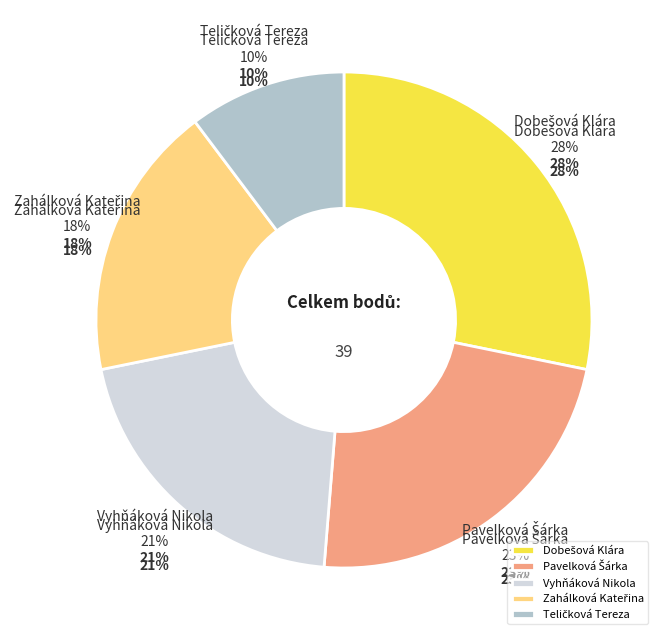

Rank the categories by value from highest to lowest.

Dobešová Klára, Pavelková Šárka, Vyhňáková Nikola, Zahálková Kateřina, Teličková Tereza